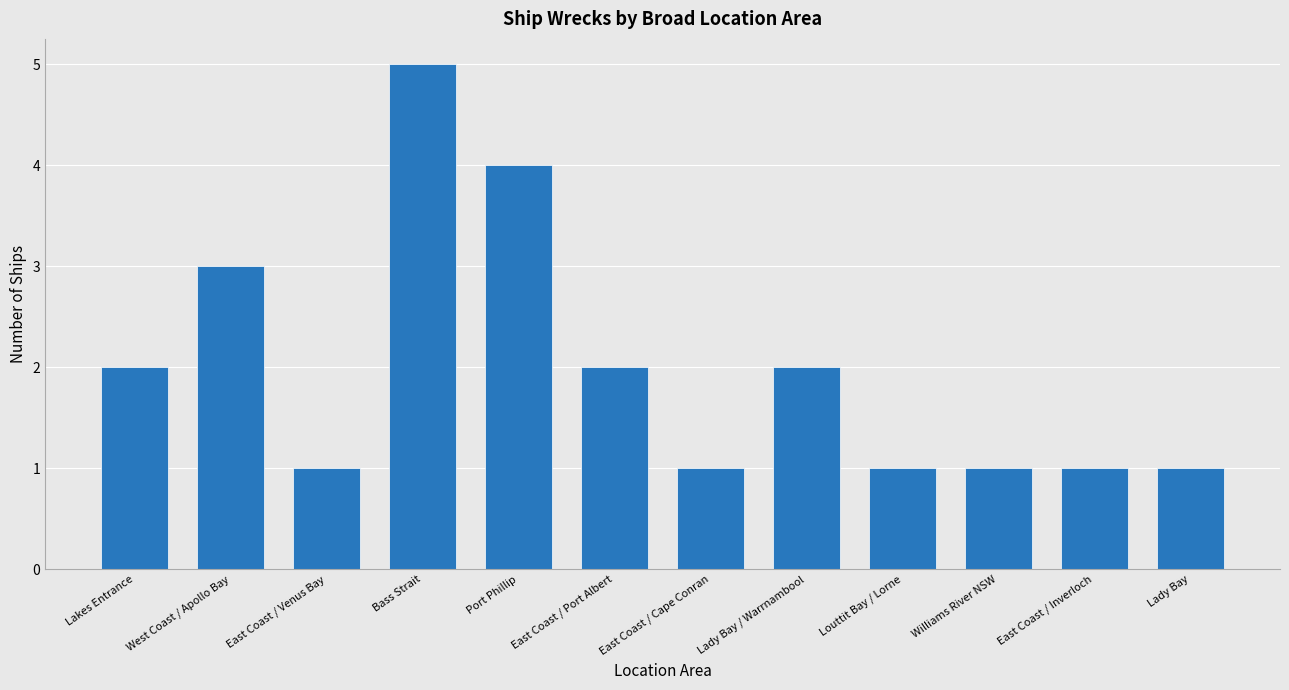

Between East Coast / Inverloch and Lady Bay / Warrnambool, which is larger?

Lady Bay / Warrnambool